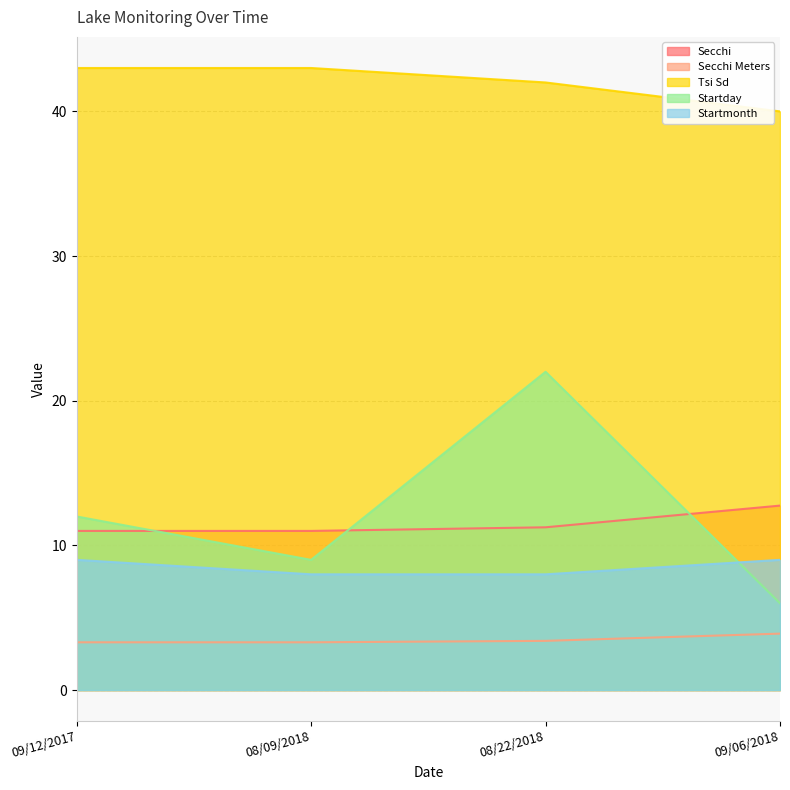

What is the value of the Secchi point at the 2nd from the left?

11.0